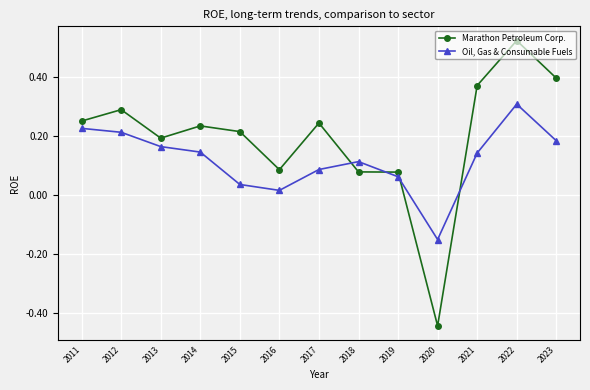

Does the chart have visible grid lines?

Yes